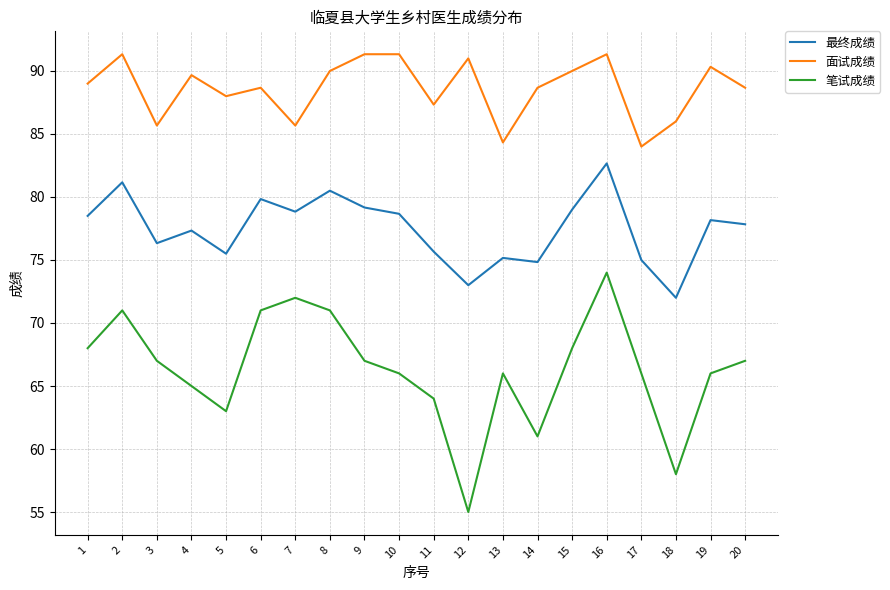

True or false: 面试成绩 and 最终成绩 intersect in this chart.

False